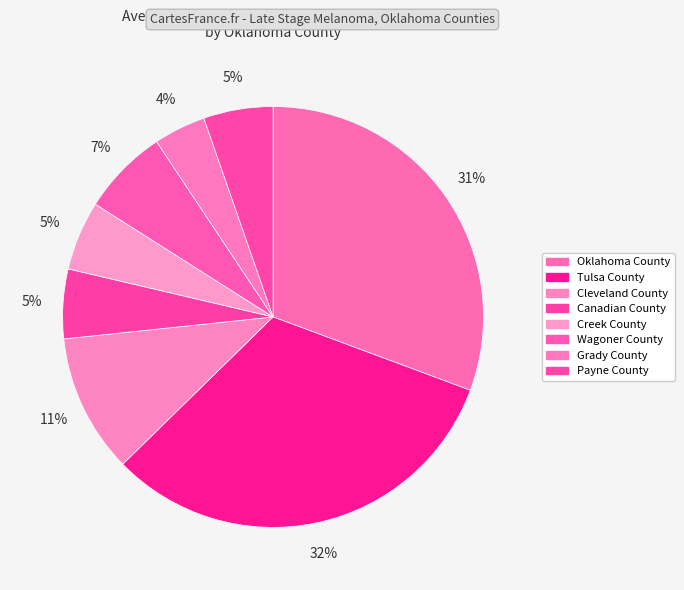

Count the number of slices in the pie.

8